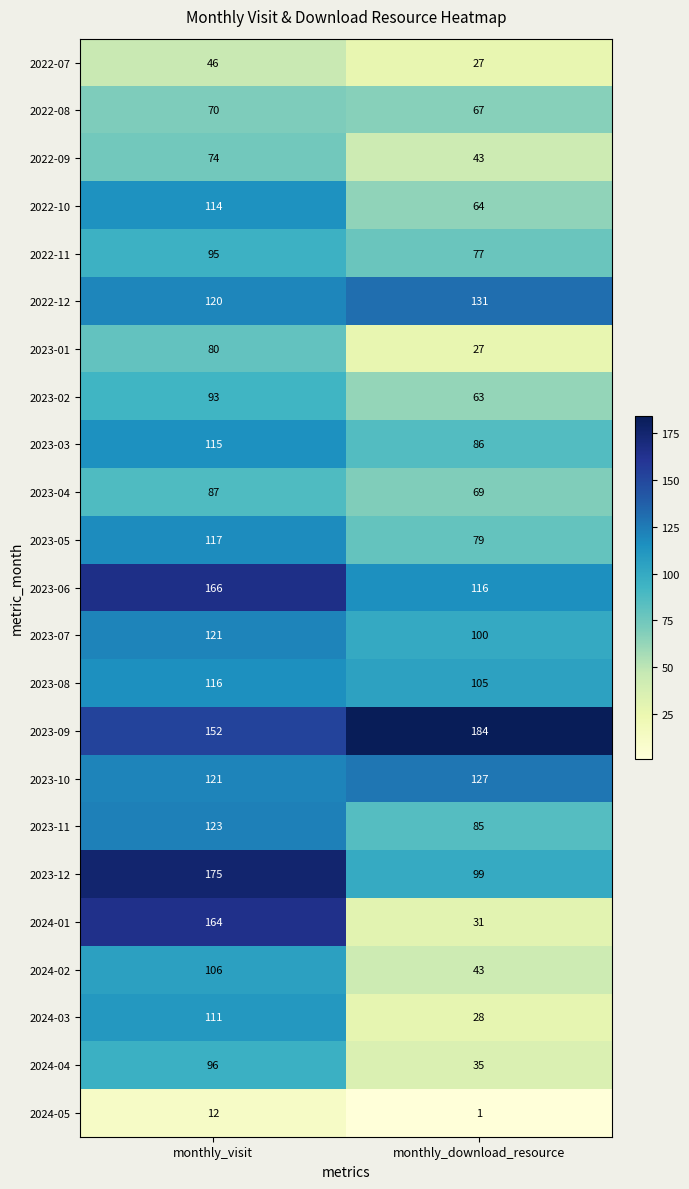

What value does the 2023-08 series have at monthly_visit, to the nearest 10?

120